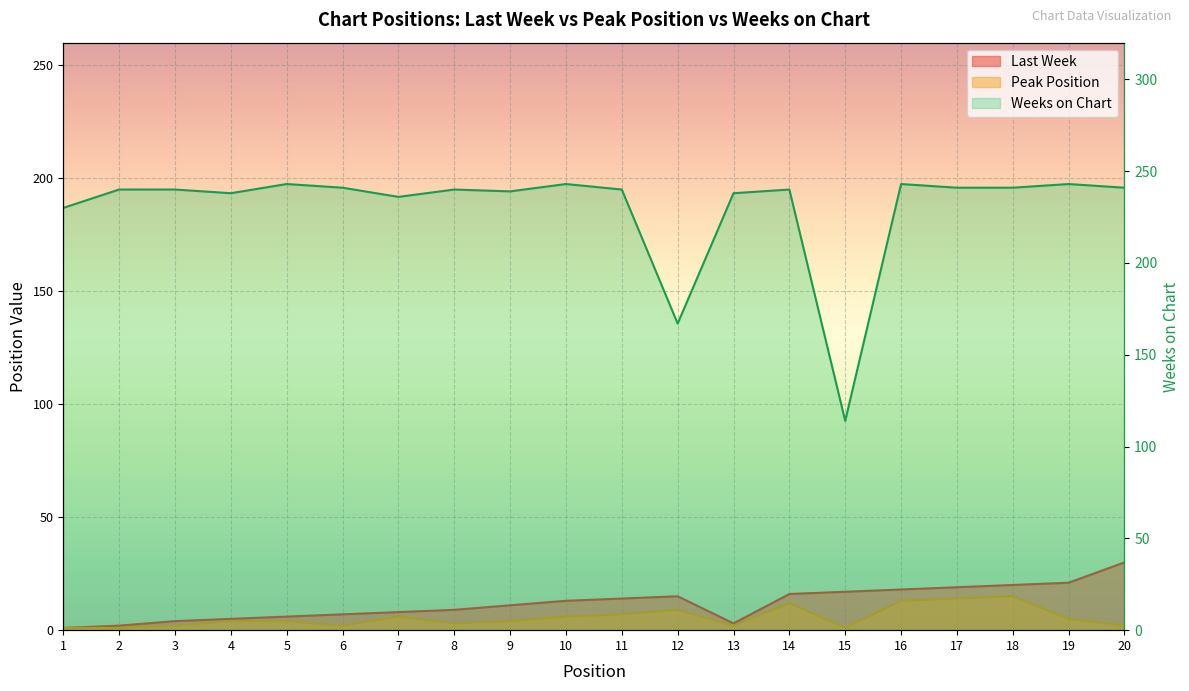

The value of Weeks on Chart at 7 is 156. True or false?

False